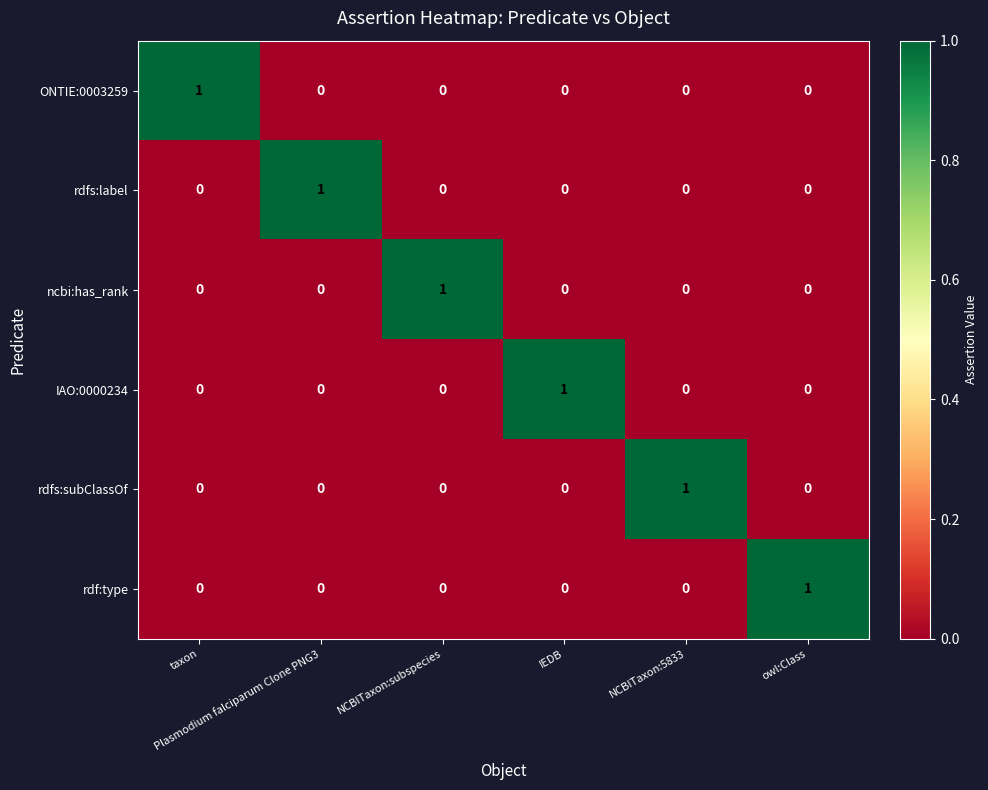

What is the difference between the highest and lowest values at owl:Class?

1